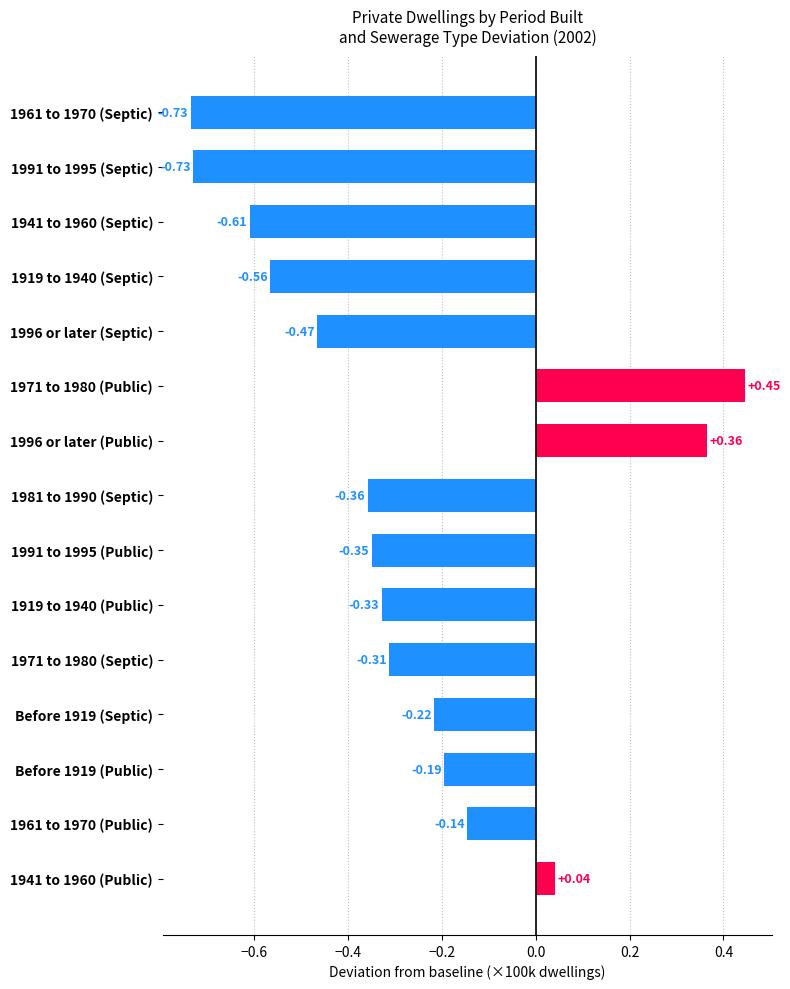

What is the sum of all values?

-4.2